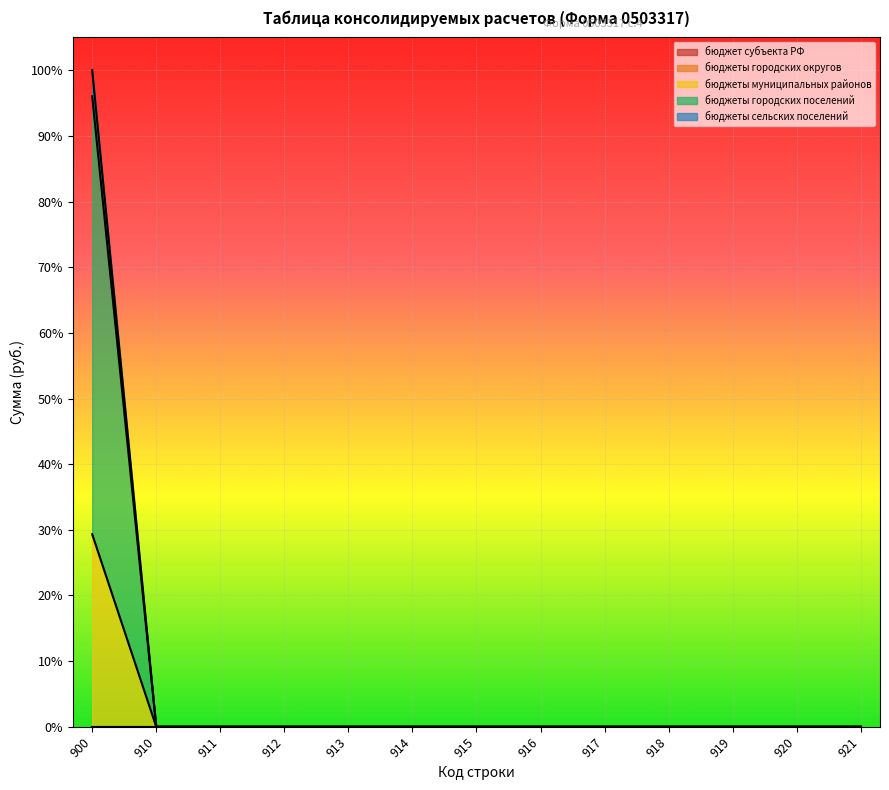

At which category is the sum across all series the highest?

900